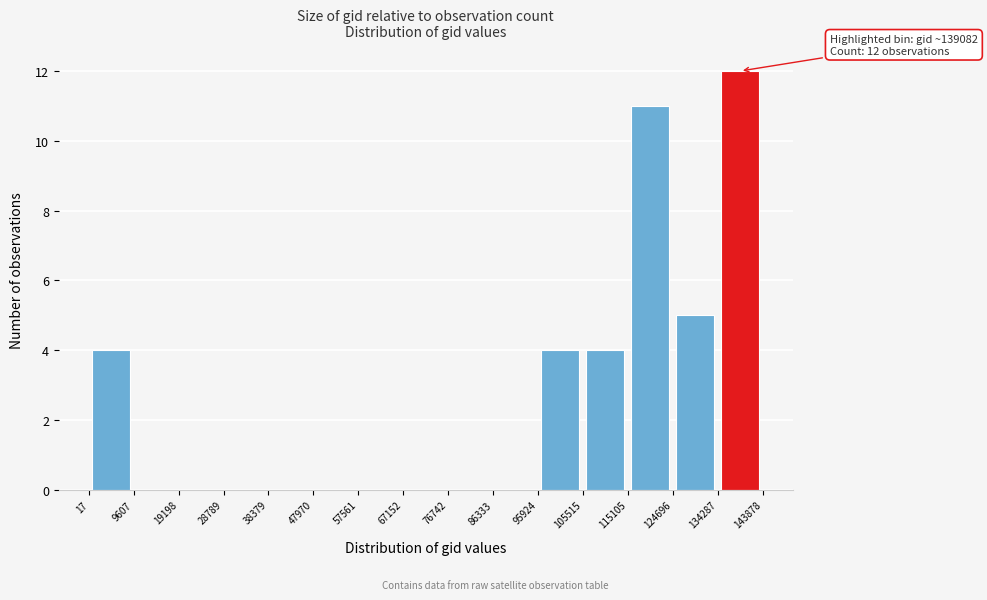

Over which range of the x-axis is the bar tallest?

134287 to 143878